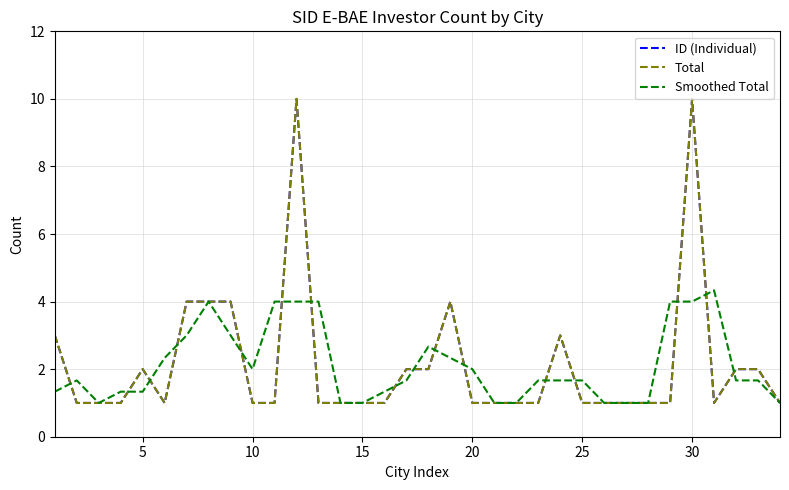

Does the chart have visible grid lines?

Yes